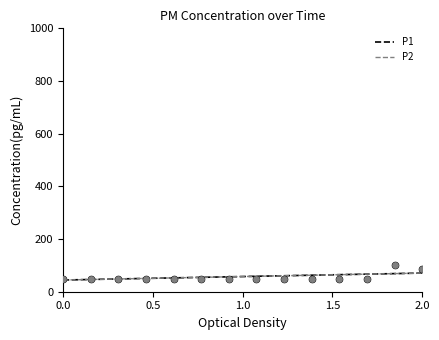

Which series has the widest spread of Y values?

P1